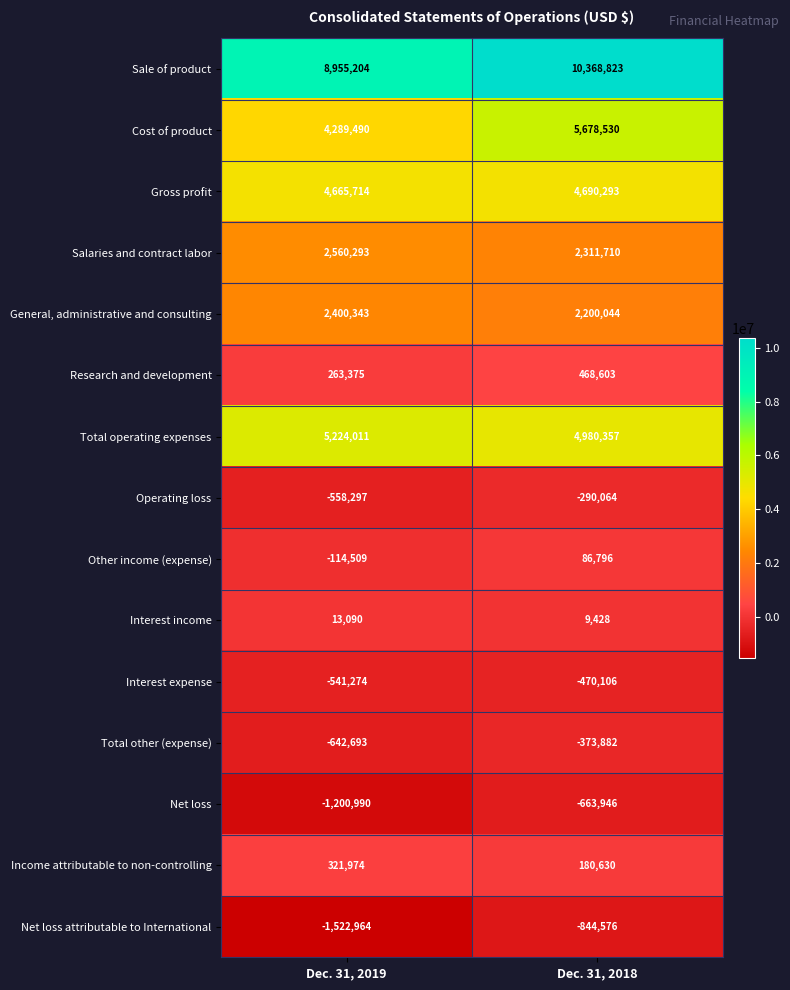

Is the value of Net loss at Dec. 31, 2019 greater than the value of Gross profit at Dec. 31, 2018?

No